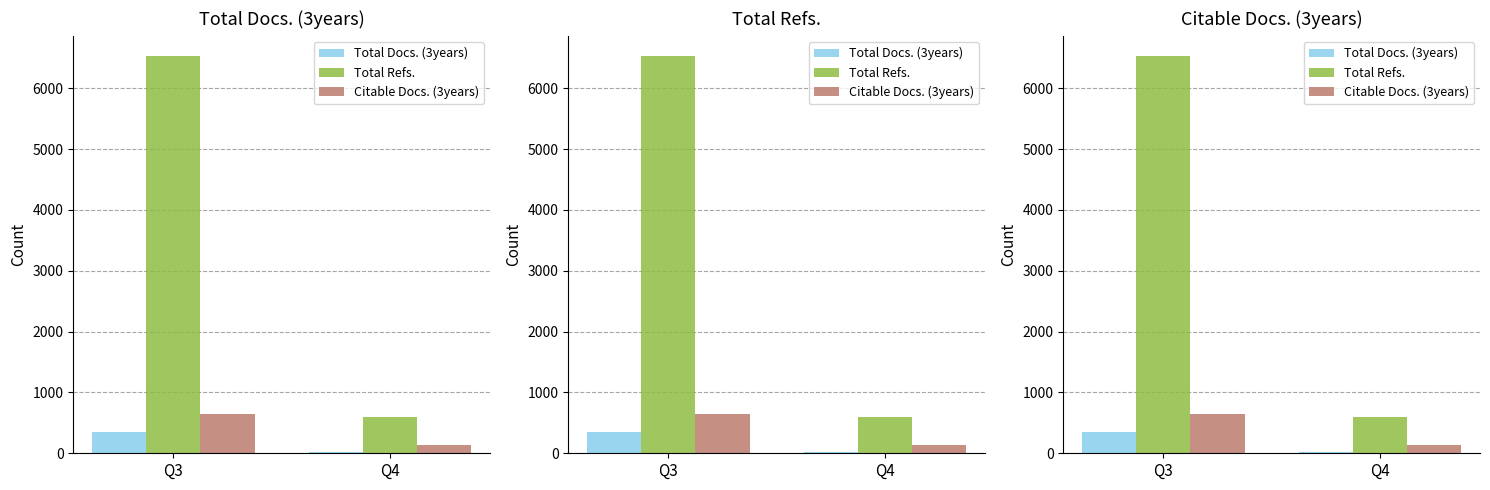

What value does the Citable Docs. (3years) series have at Q4, to the nearest 100?

100